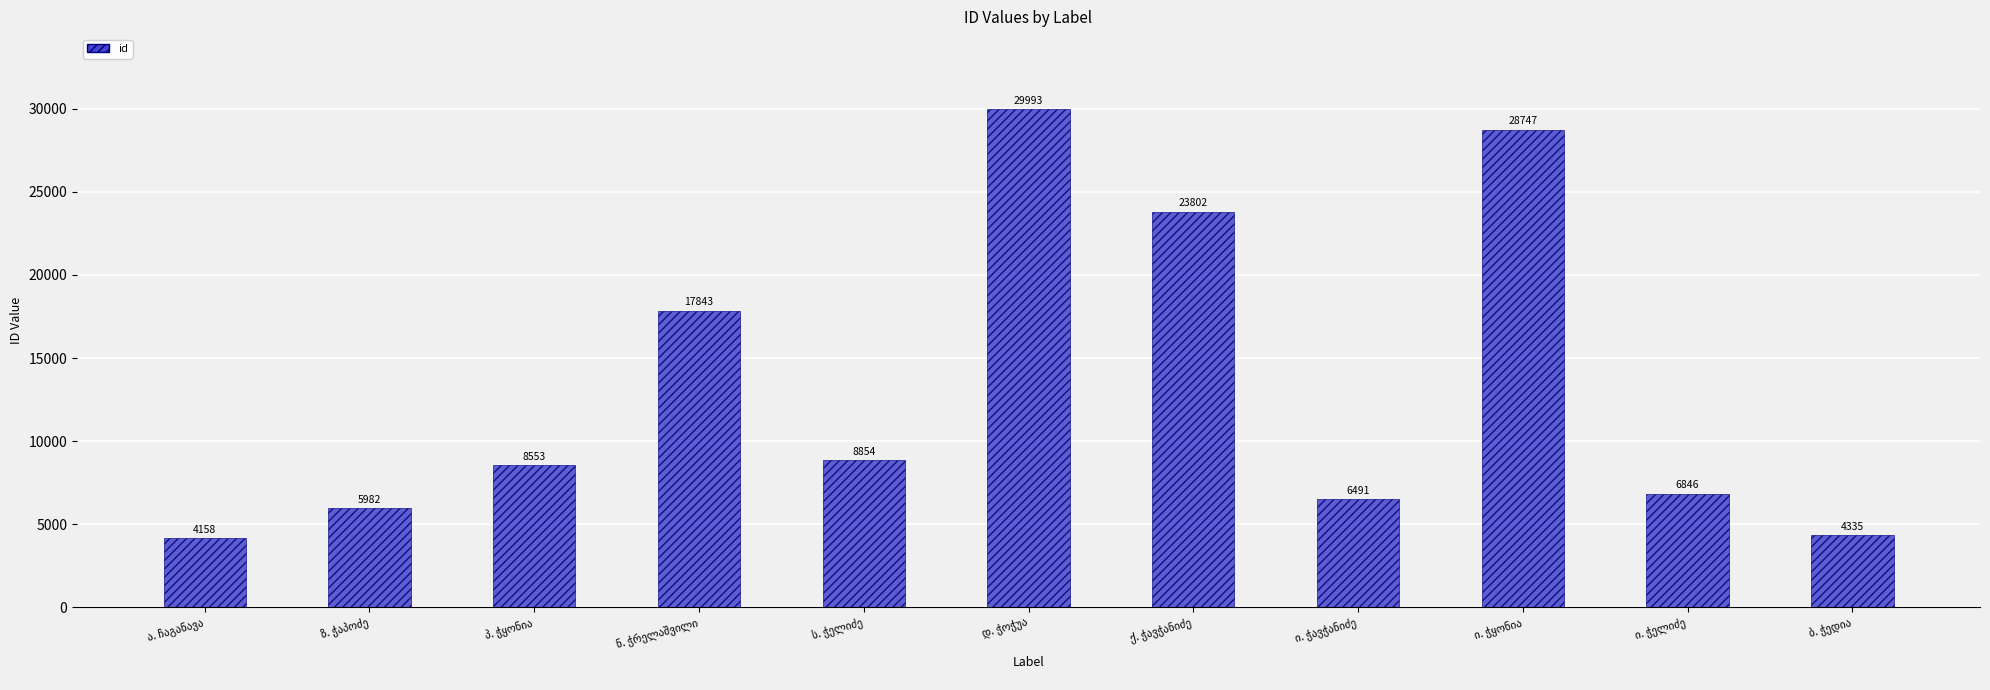

What is the average value?

13237